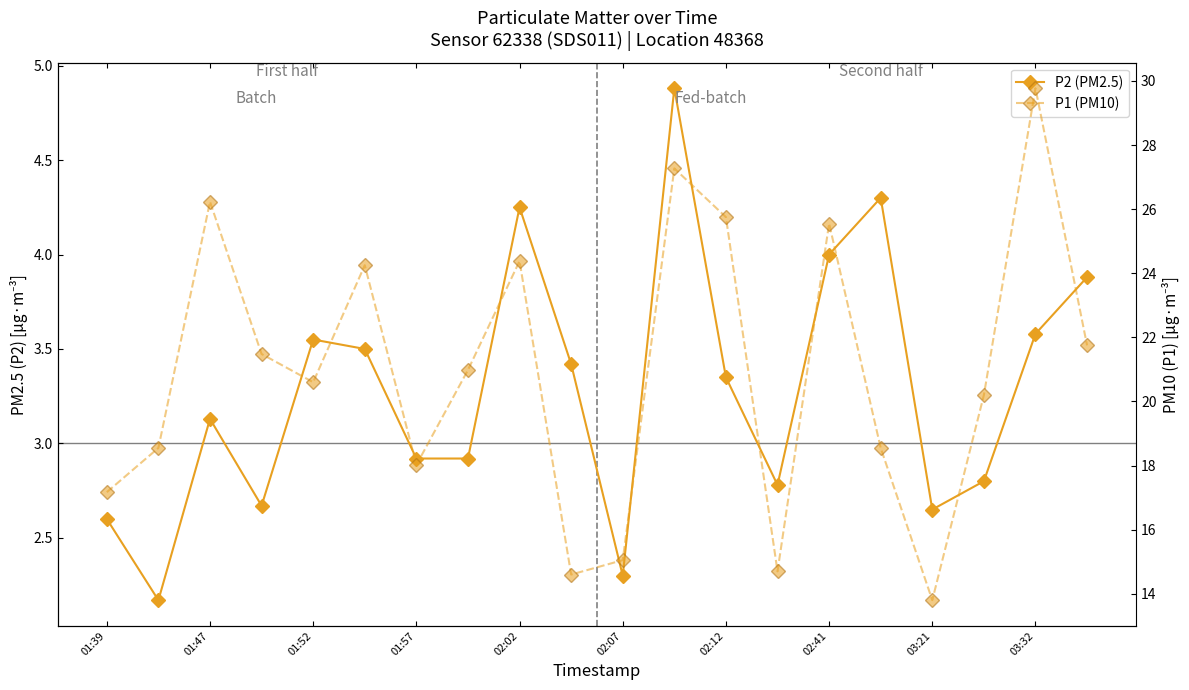

How many interior local valleys does the P1 (PM10) series have?

5